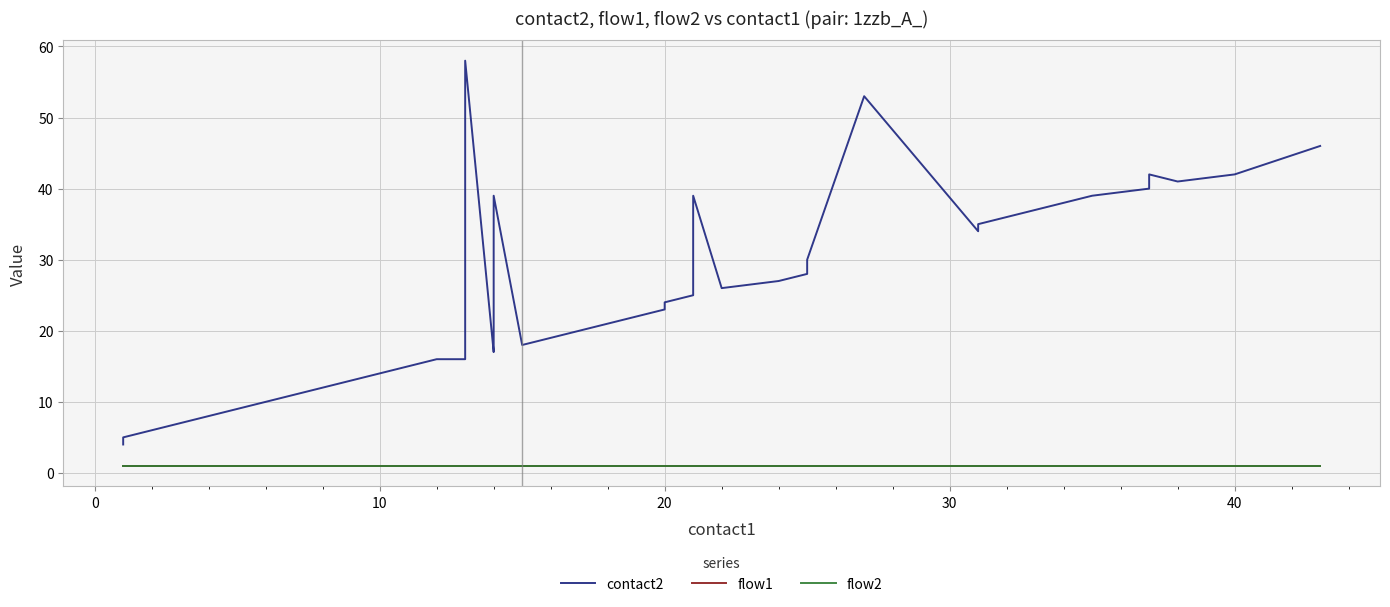

Reading left to right, what are all the values shown in this chart?

contact2: 4	5	6	7	8	9	10	11	12	13	14	15	16	16	17	58	17	19	39	18	23	24	25	39	26	27	28	30	53	34	35	36	37	38	39	40	42	41	42	46
flow1: 1	1	1	1	1	1	1	1	1	1	1	1	1	1	1	1	1	1	1	1	1	1	1	1	1	1	1	1	1	1	1	1	1	1	1	1	1	1	1	1
flow2: 1	1	1	1	1	1	1	1	1	1	1	1	1	1	1	1	1	1	1	1	1	1	1	1	1	1	1	1	1	1	1	1	1	1	1	1	1	1	1	1